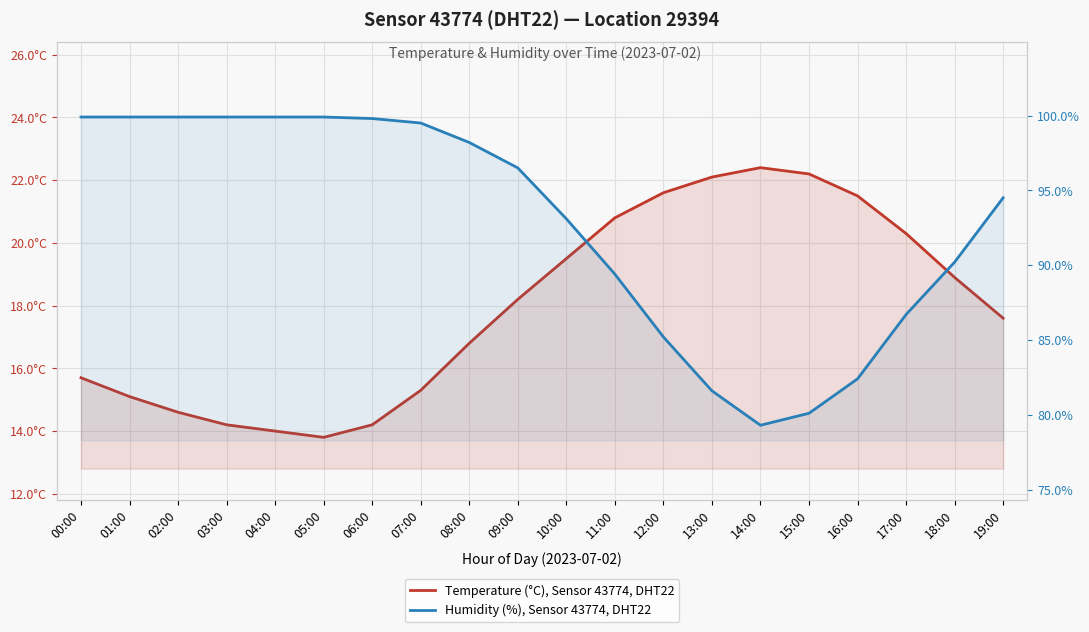

How many lines are shown in the chart?

2